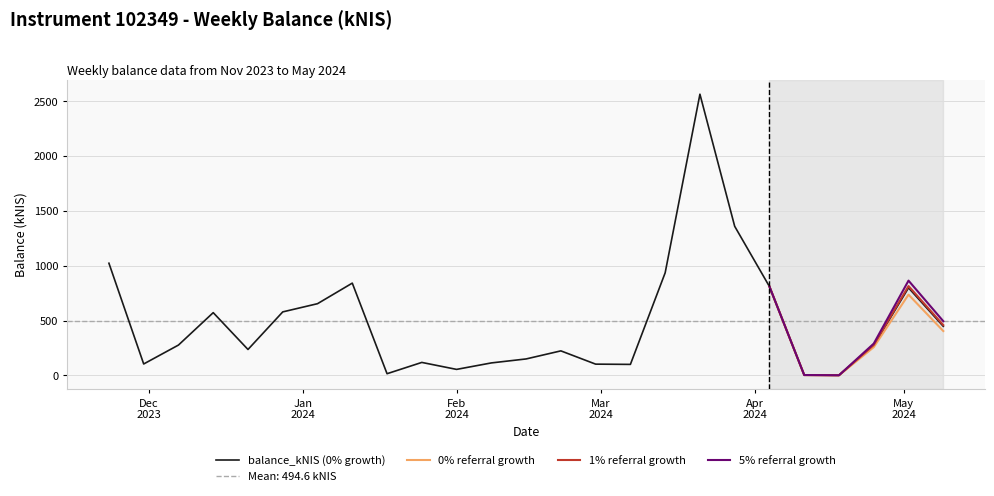

What is the maximum value for balance_kNIS (0% growth)?

2564.5